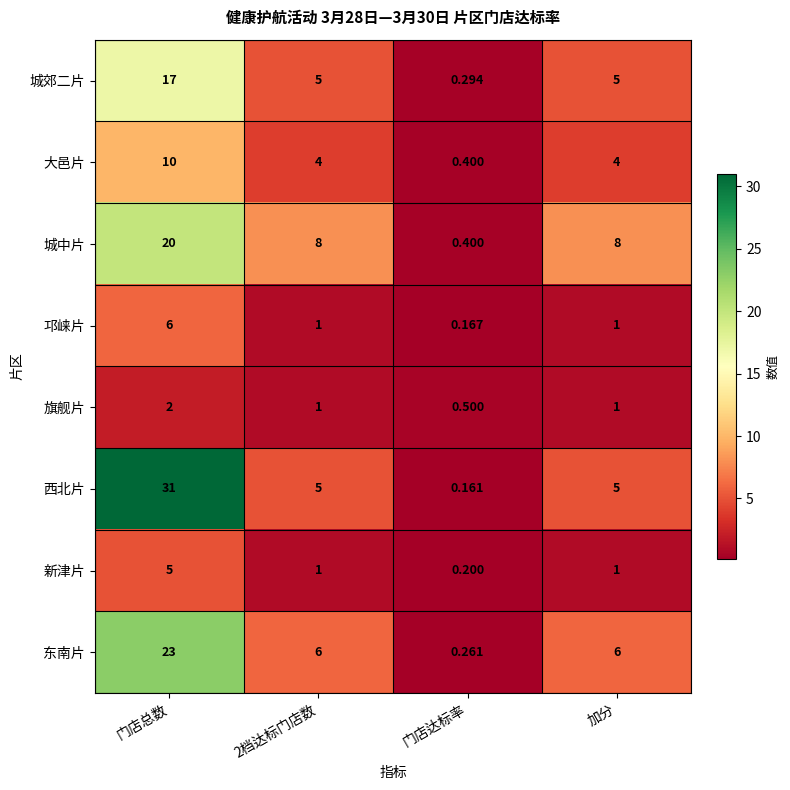

What is the smallest value displayed?

0.2